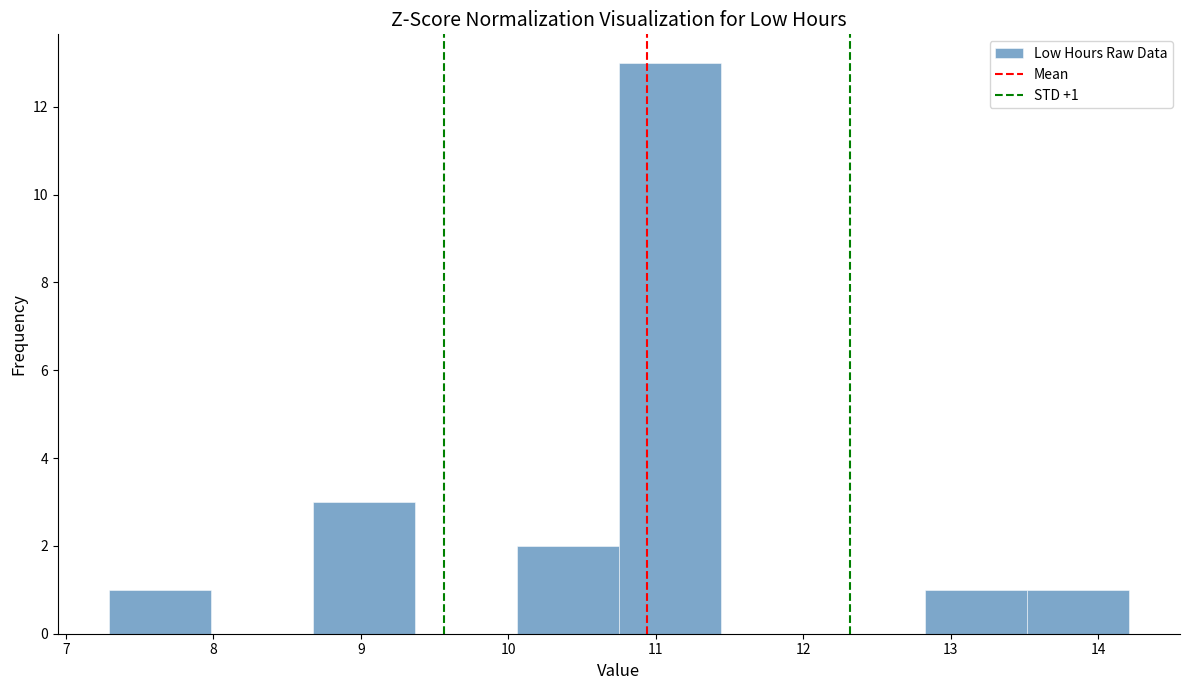

Over which range of the x-axis is the bar tallest?

10.8 to 11.4